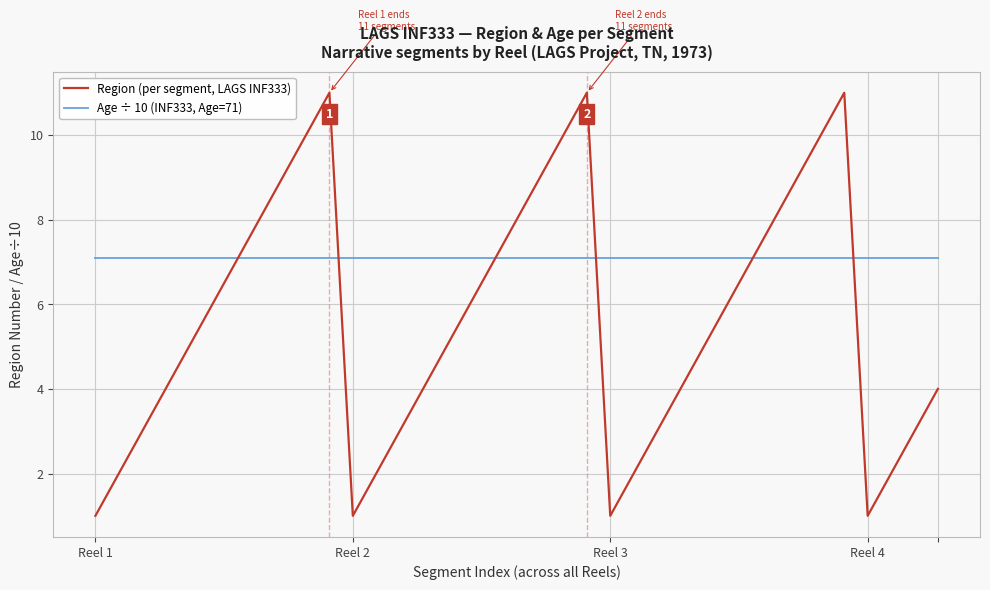

What is the lowest value of the Region (per segment, LAGS INF333) series?

1.0